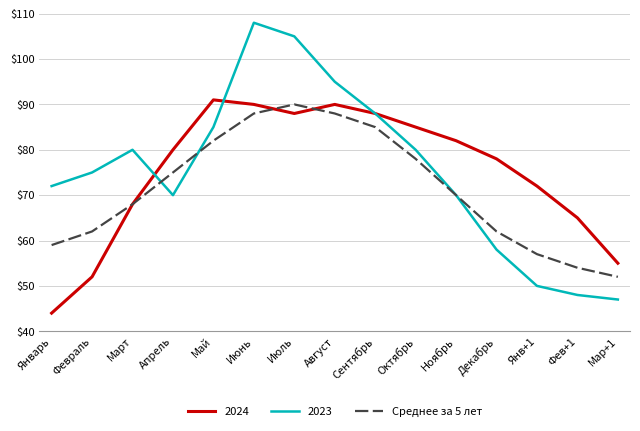

What is the spread (max minus min) of values at Янв+1?

22